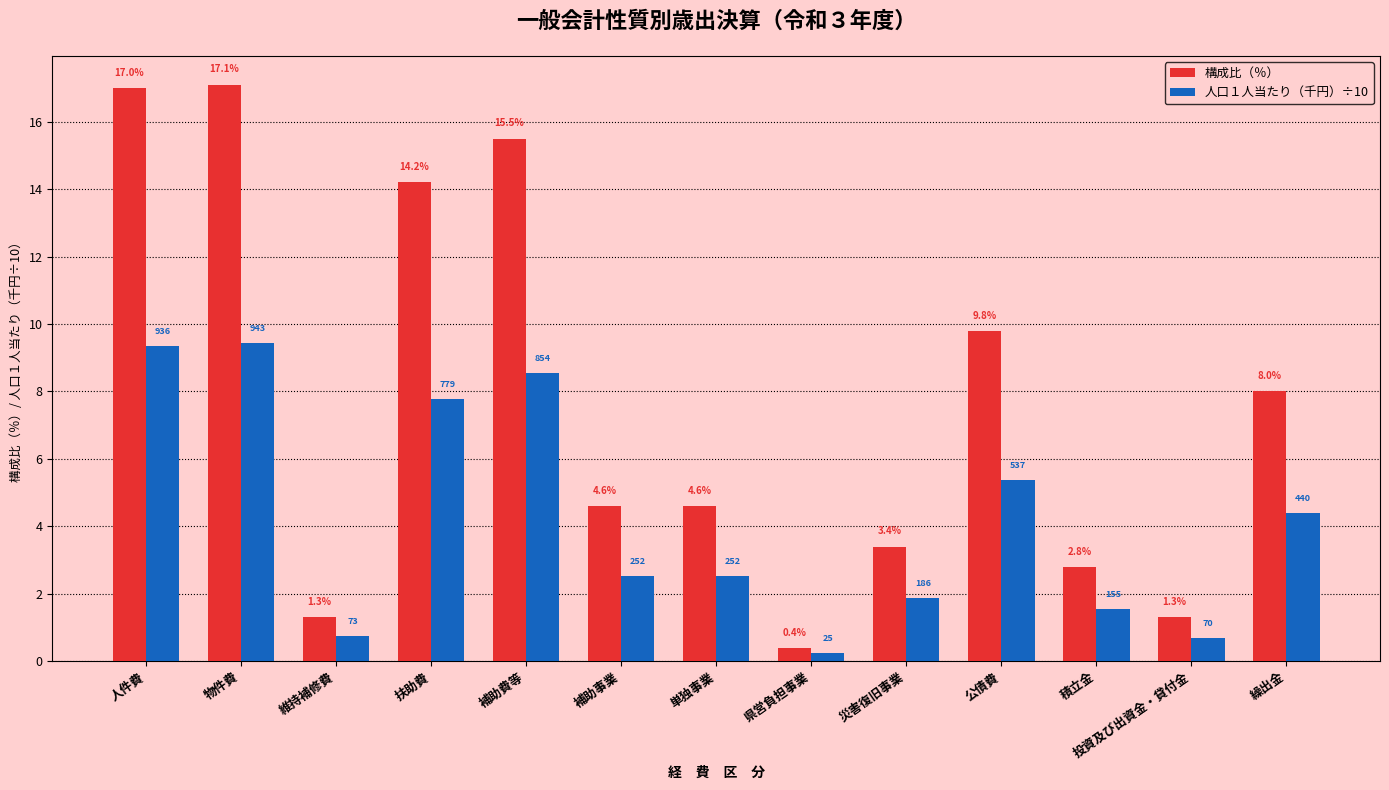

True or false: 構成比（％） has a value of 1.3 at 維持補修費.

True